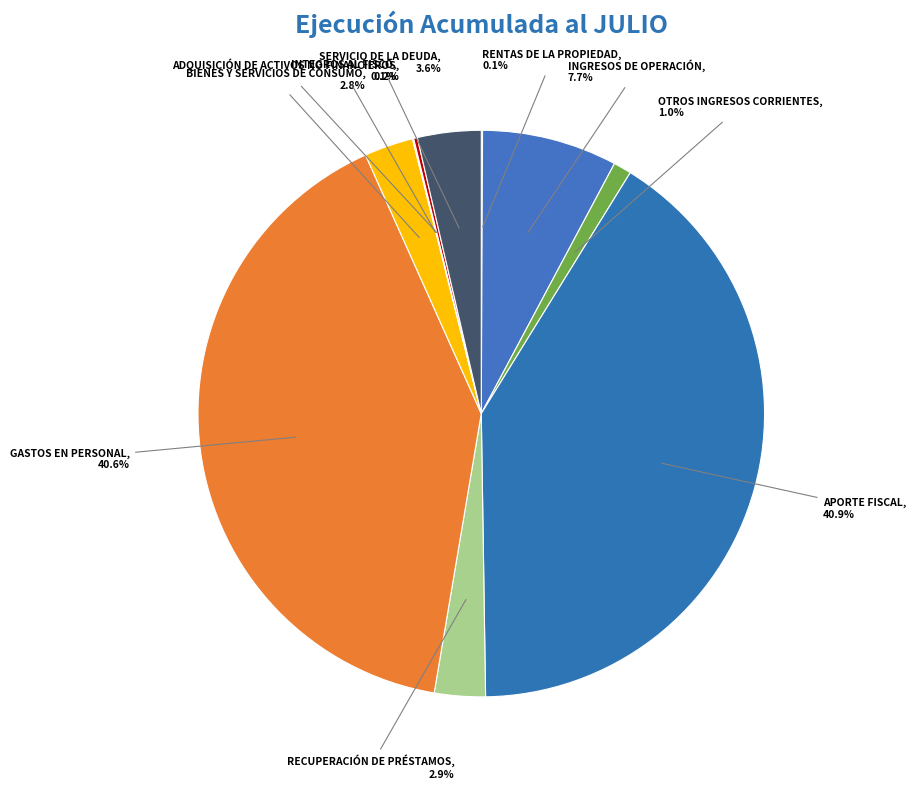

Between RECUPERACIÓN DE PRÉSTAMOS and APORTE FISCAL, which is larger?

APORTE FISCAL